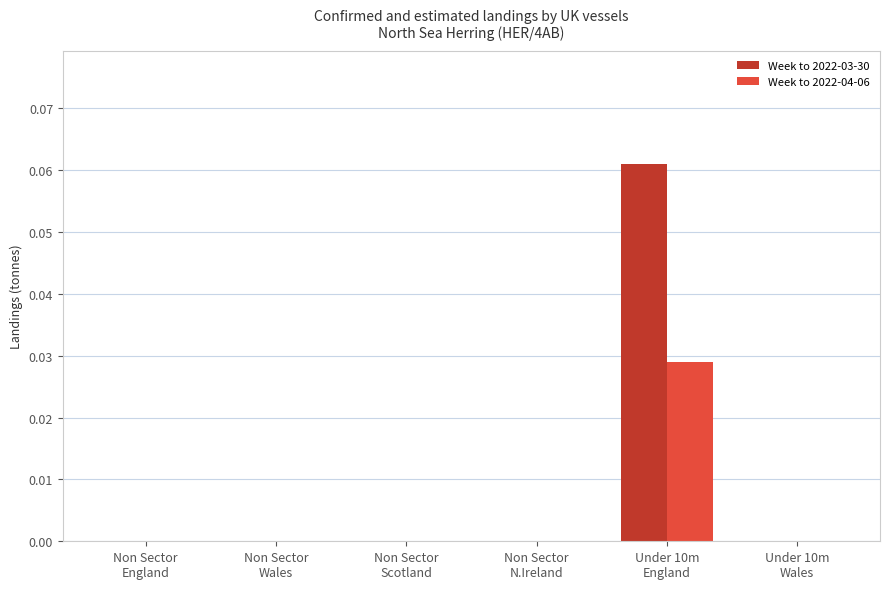

What are all the series names shown in the legend?

Week to 2022-03-30, Week to 2022-04-06